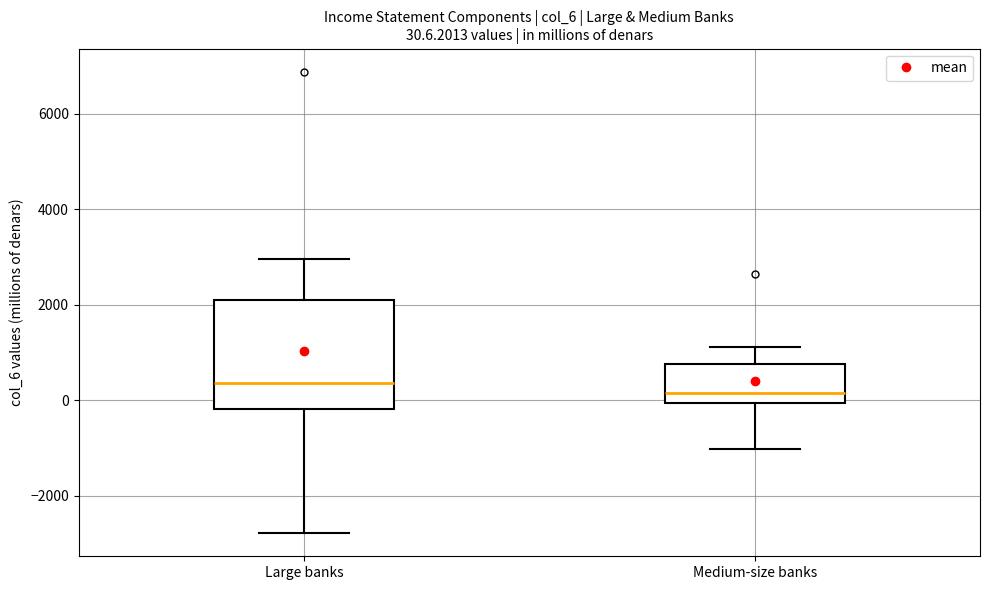

Which box has the highest median line?

Large banks